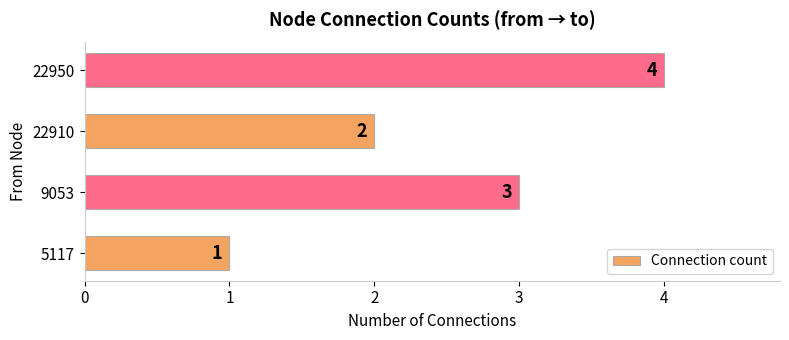

List the labels in order of value, smallest first.

5117, 22910, 9053, 22950